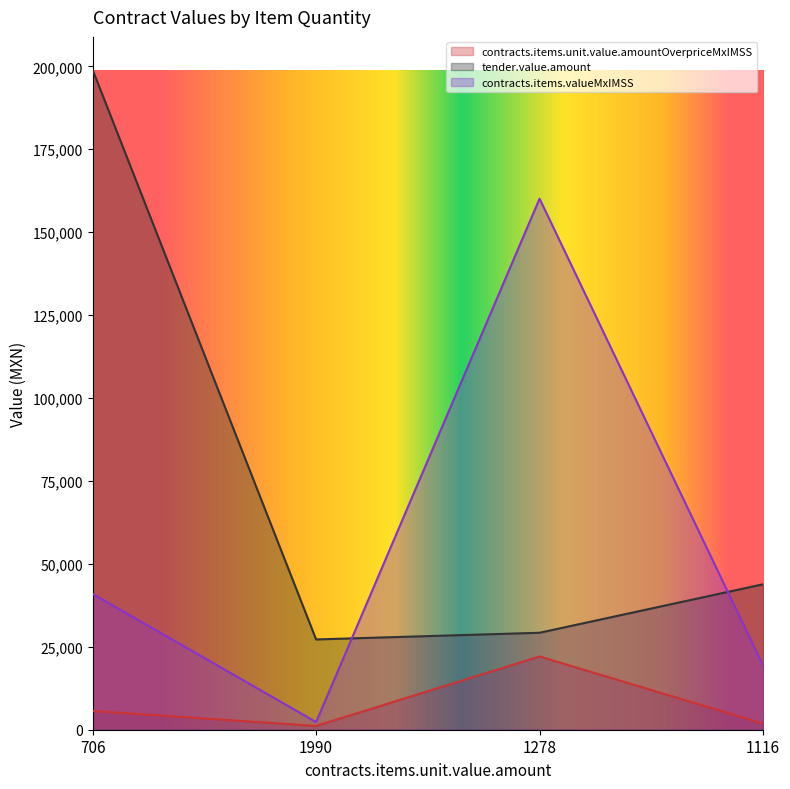

List the series in order of their overall mean, lowest first.

contracts.items.unit.value.amountOverpriceMxIMSS, contracts.items.valueMxIMSS, tender.value.amount